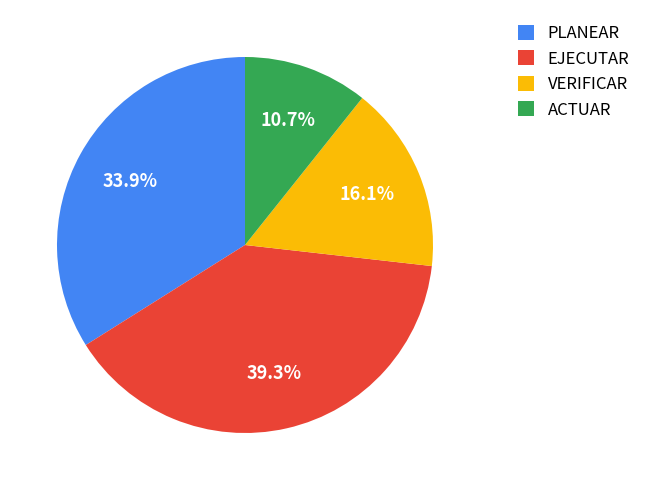

Is it true that VERIFICAR is 7% of the pie?

False